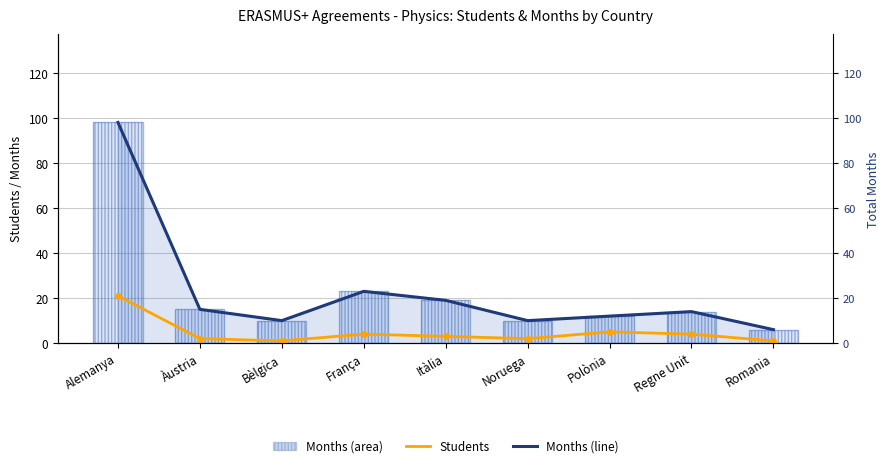

Which has a higher value, Polònia or Àustria?

Polònia